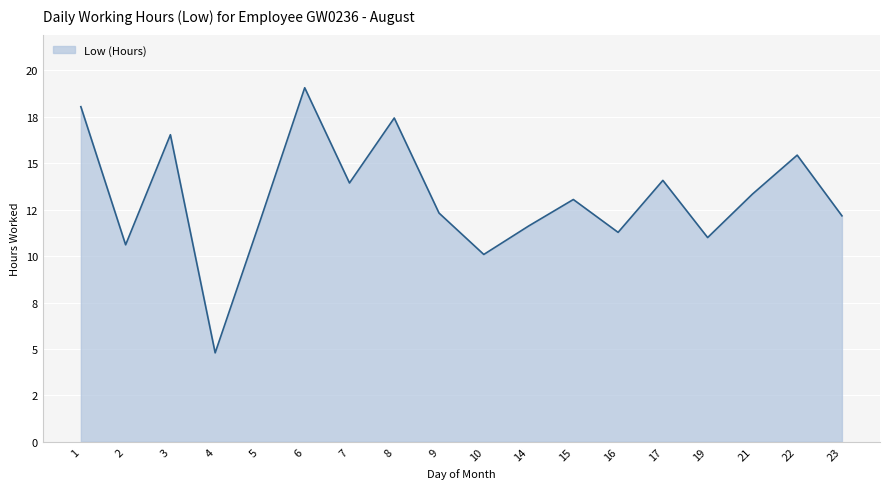

Does the chart display data point markers on the line(s)?

No